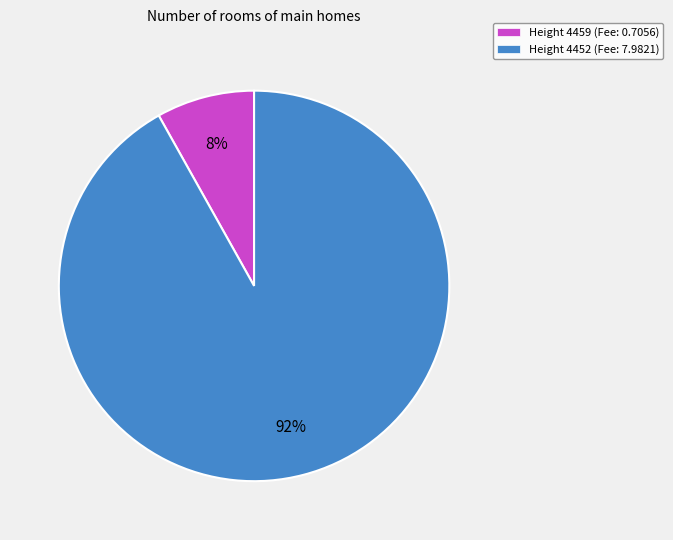

To the nearest percent, what is the average slice percentage?

50%